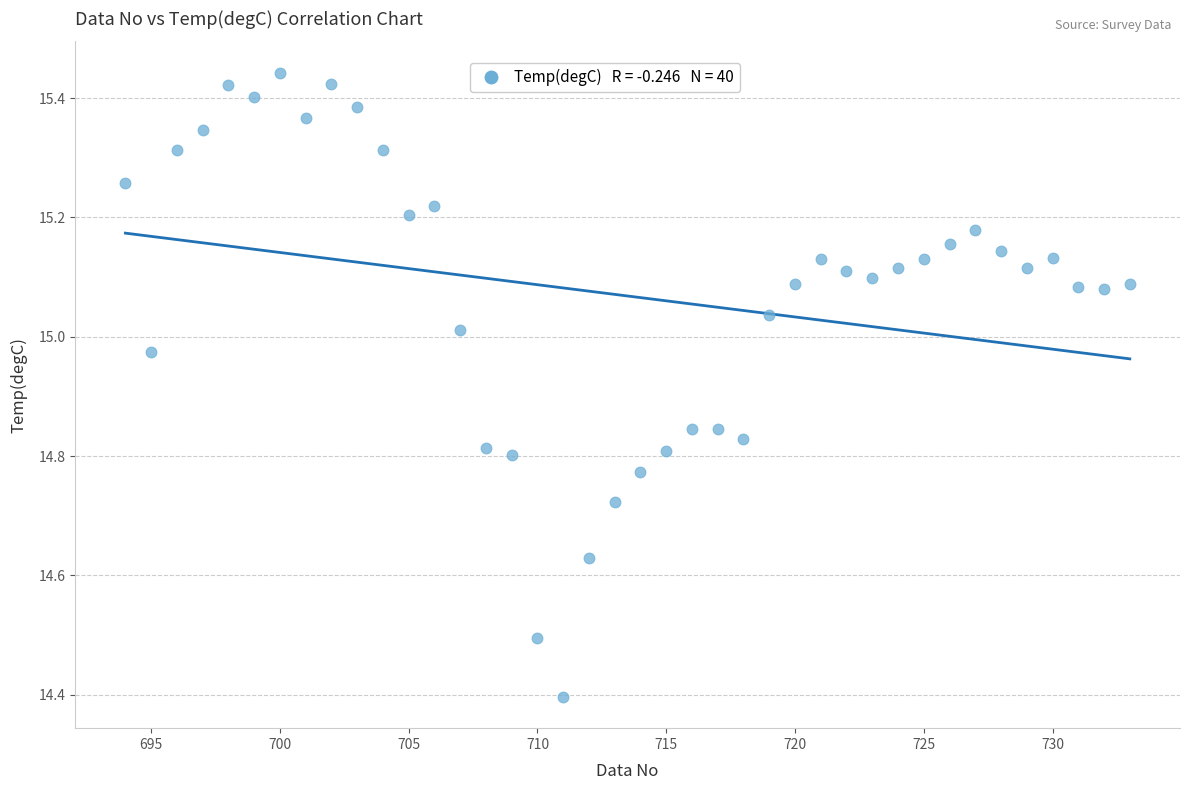

What Y value in the scatter plot is closest to 14?

14.4